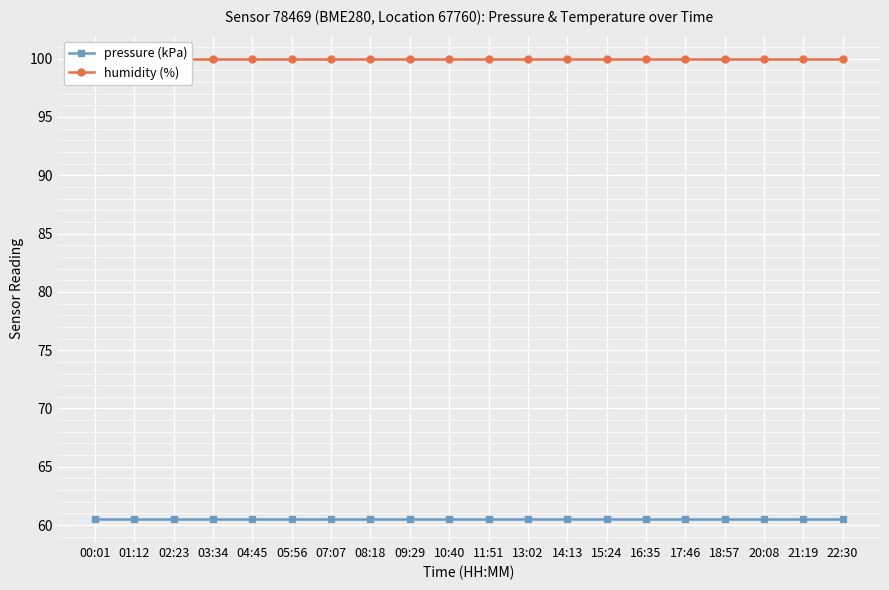

What is the label of the 10th point from the left?

10:40